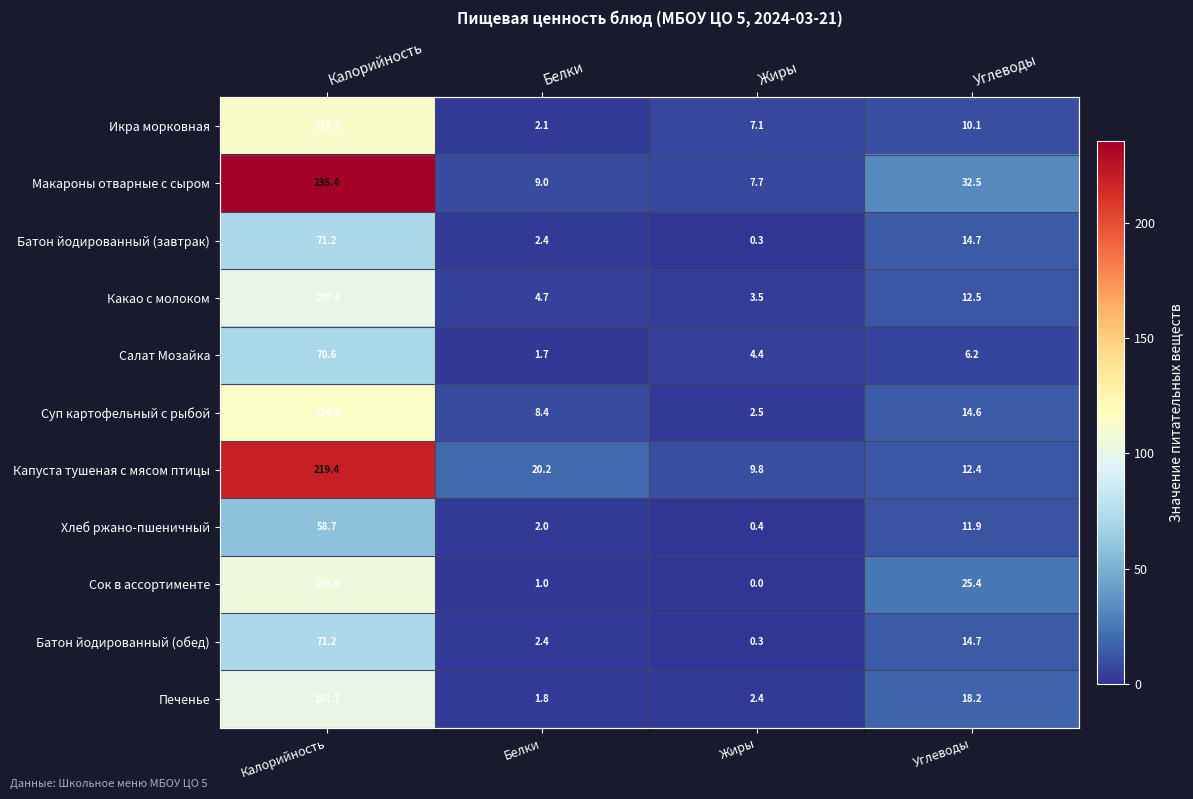

Which category has the lowest value in the Икра морковная series?

Белки